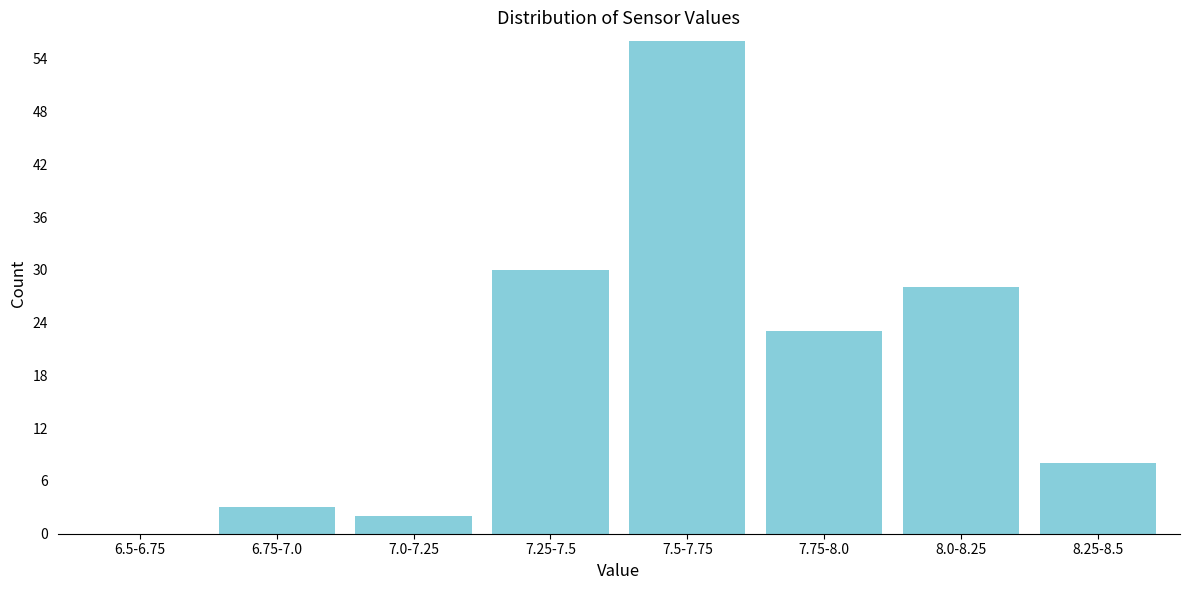

Reading left to right, what are all the values shown in this chart?

6.5-6.75=0	6.75-7.0=3	7.0-7.25=2	7.25-7.5=30	7.5-7.75=56	7.75-8.0=23	8.0-8.25=28	8.25-8.5=8